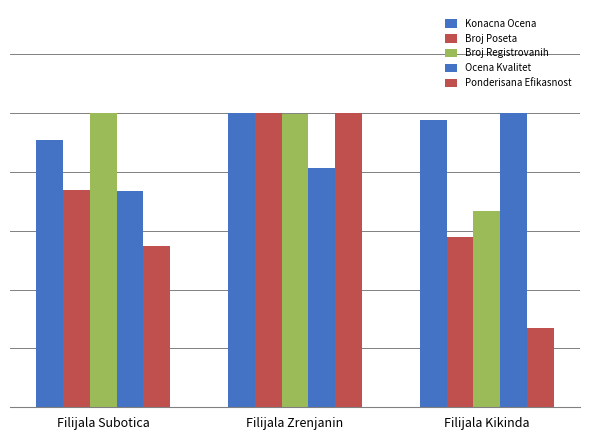

The Ponderisana Efikasnost series shows 0.2 at Filijala Kikinda. True or false?

False